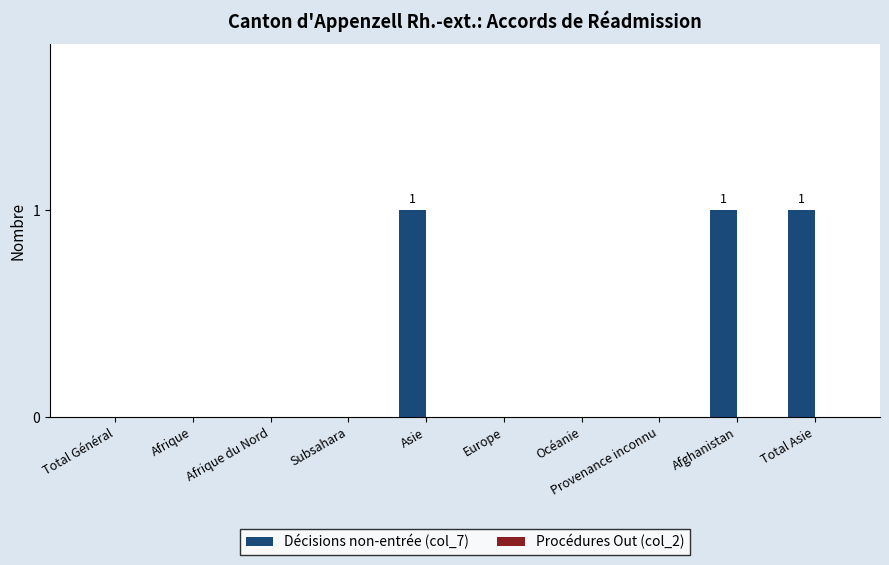

The value at Afrique is 0. True or false?

True